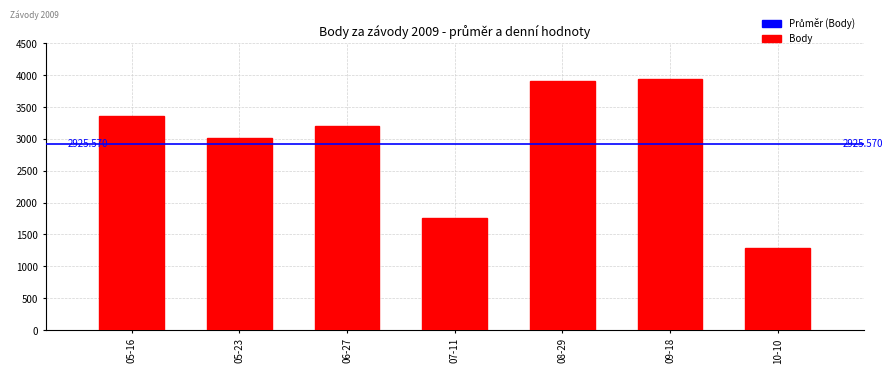

Rank the categories by value from lowest to highest.

10-10, 07-11, 05-23, 06-27, 05-16, 08-29, 09-18